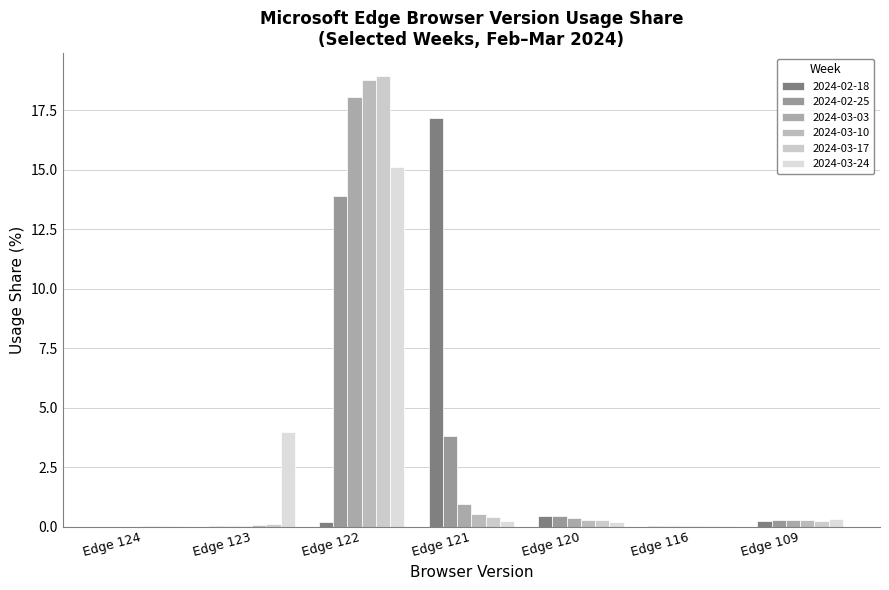

How many series are shown in this chart?

6